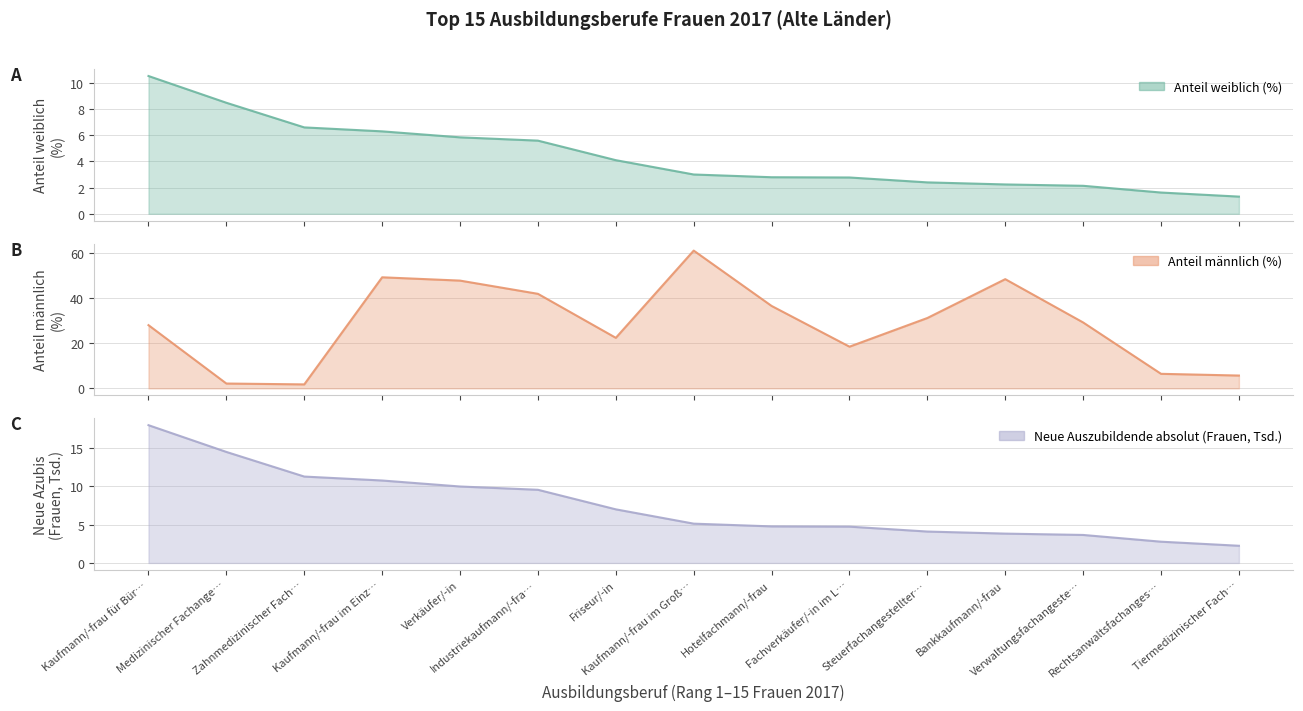

What is the lowest value of the Neue Auszubildende absolut (Frauen, Tsd.) series?

2.2